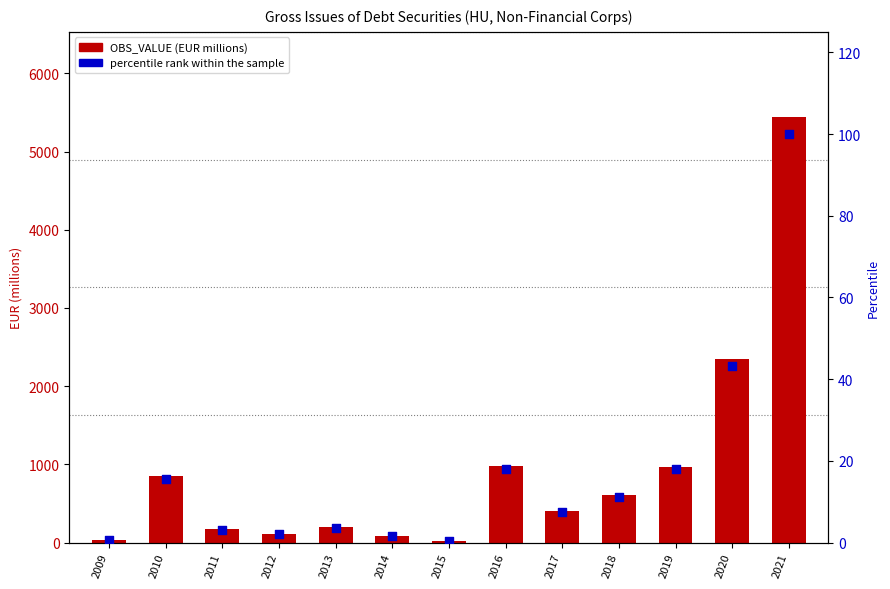

At how many categories does at least one series exceed 1788?

2